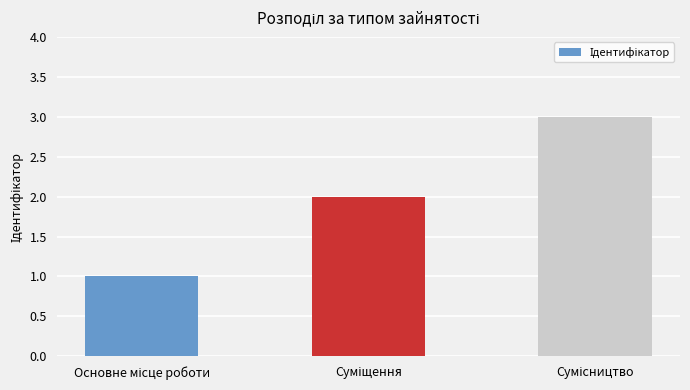

What is the greatest value displayed?

3